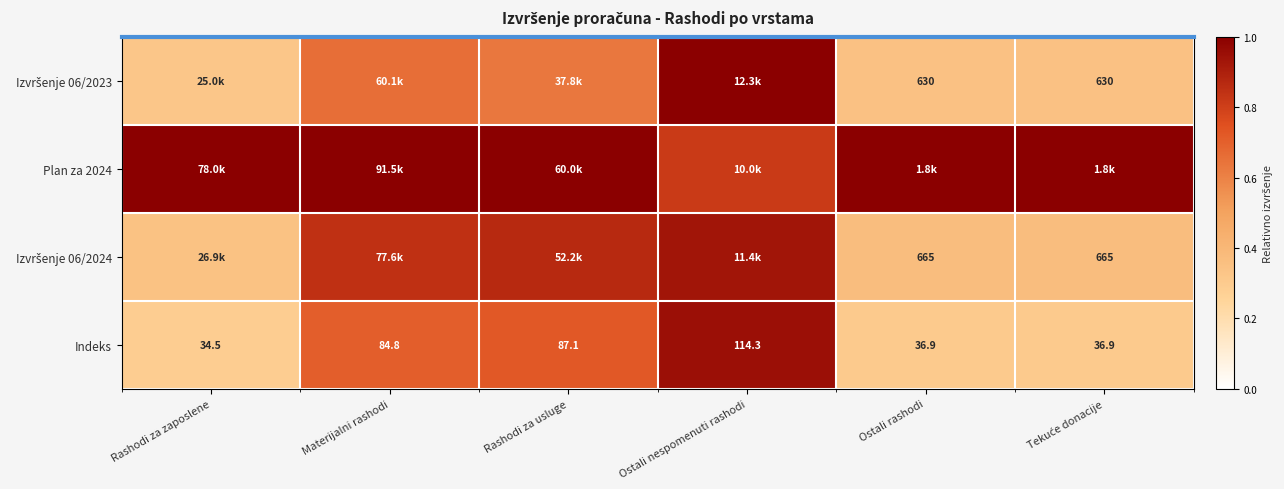

Which label corresponds to the largest value in the chart?

Ostali nespomenuti rashodi